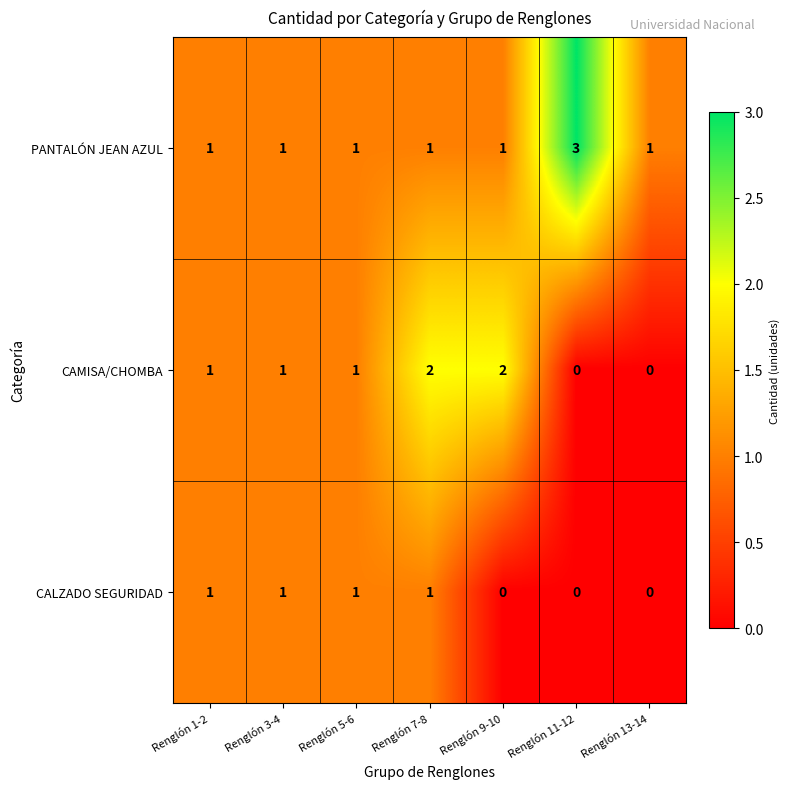

What is the difference between the highest and lowest values at Renglón 7-8?

1